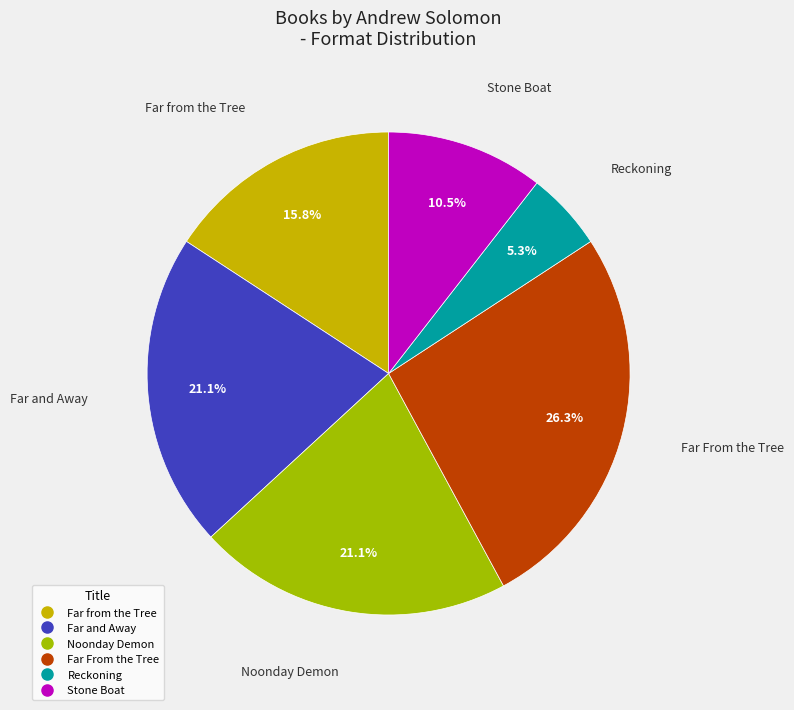

To the nearest percent, what is the combined percentage of Far and Away and Stone Boat?

32%